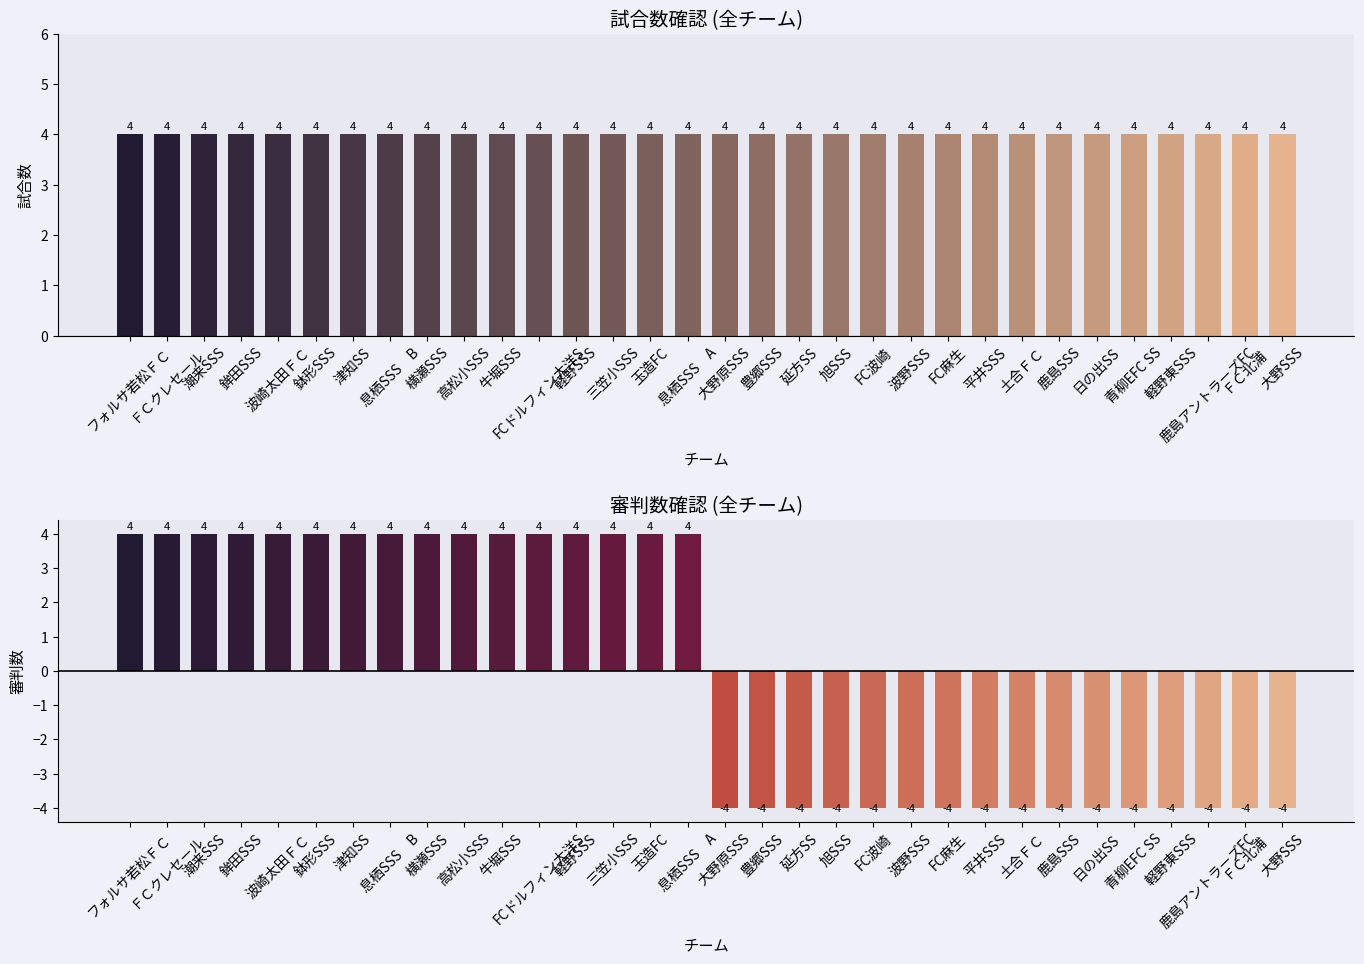

Which series has the largest total across all categories?

試合数確認